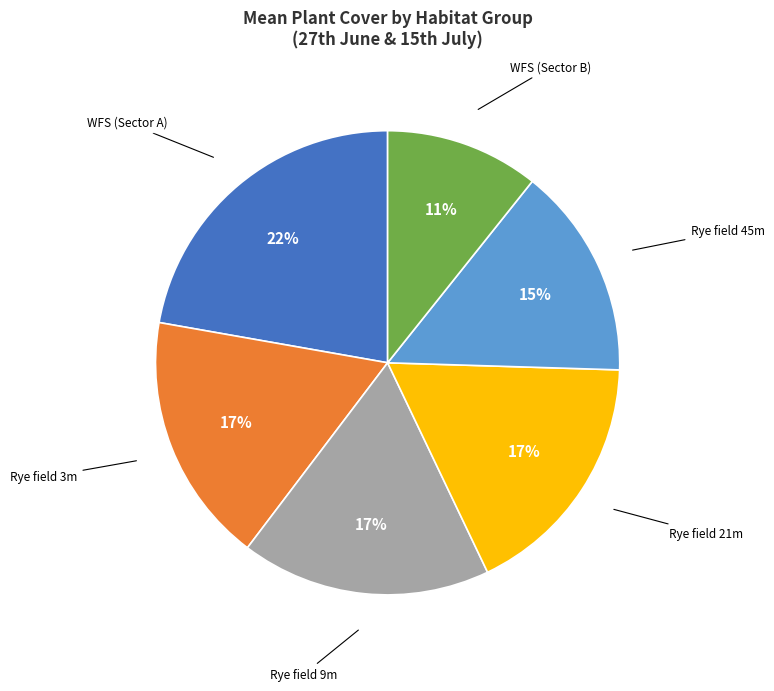

Is there a majority slice in this chart?

No